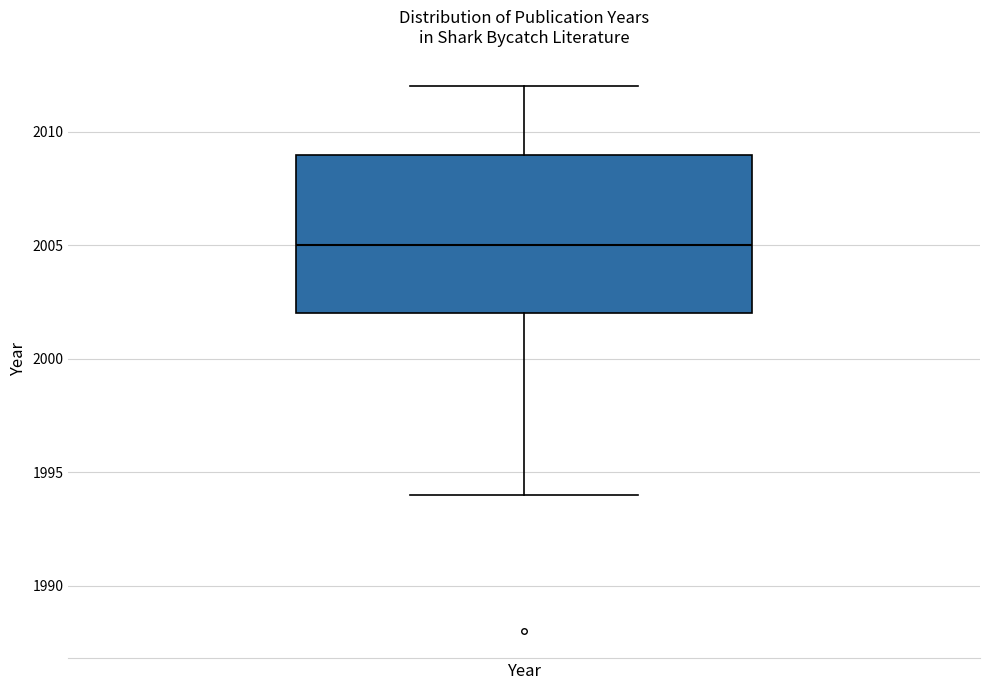

Transcribe this box plot: give where the median line is, the range the box spans, and where the two whiskers end, as read against the y-axis. The values are not printed on the chart, so give them approximately, as read against the axis.

median 2005, box 2002 to 2009, whiskers 1994 to 2012